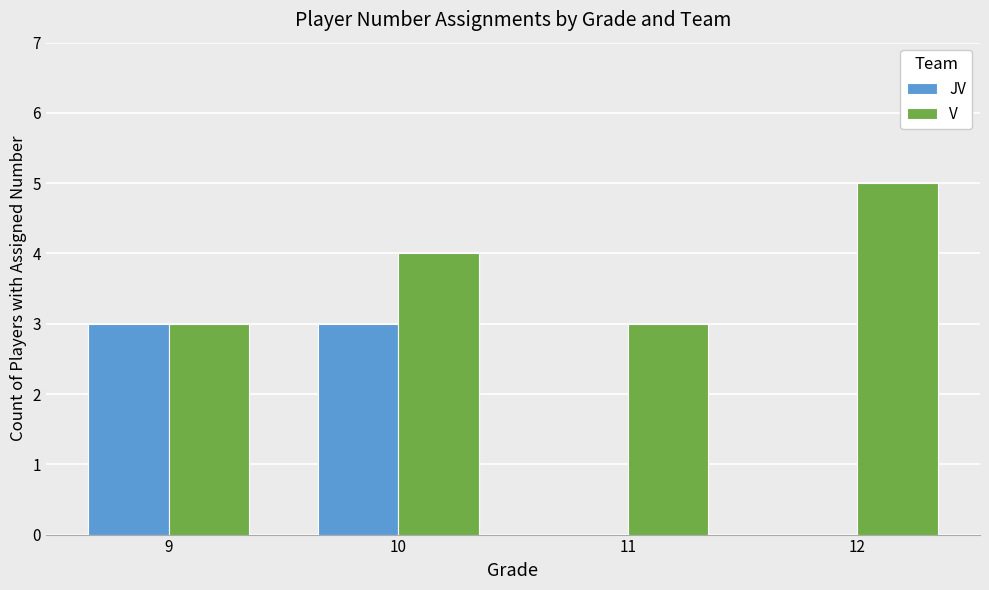

What is the maximum value for JV?

3